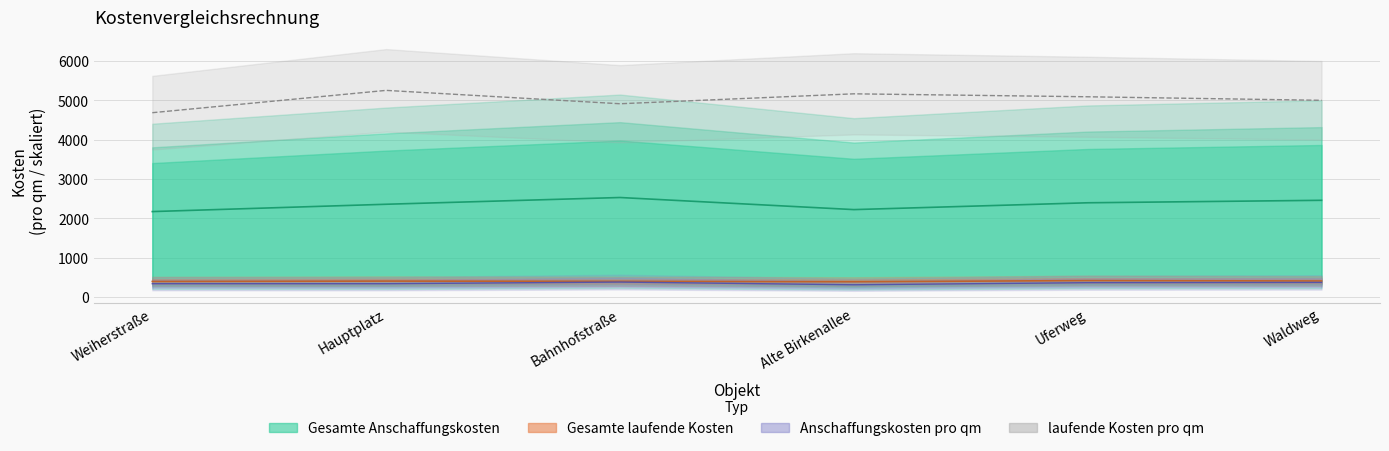

Reading left to right, what are all the values shown in this chart?

Gesamte Anschaffungskosten: Weiherstraße=4682.5	Hauptplatz=5250.0	Bahnhofstraße=4910.0	Alte Birkenallee=5162.5	Uferweg=5087.5	Waldweg=4997.5
Gesamte laufende Kosten: Weiherstraße=391.5	Hauptplatz=401.0	Bahnhofstraße=395.0	Alte Birkenallee=384.0	Uferweg=414.5	Waldweg=403.5
Anschaffungskosten pro qm: Weiherstraße=2168.4	Hauptplatz=2354.6	Bahnhofstraße=2526.2	Alte Birkenallee=2218.6	Uferweg=2392.2	Waldweg=2455.0
laufende Kosten pro qm: Weiherstraße=334.6	Hauptplatz=334.2	Bahnhofstraße=376.2	Alte Birkenallee=307.2	Uferweg=360.4	Waldweg=366.8